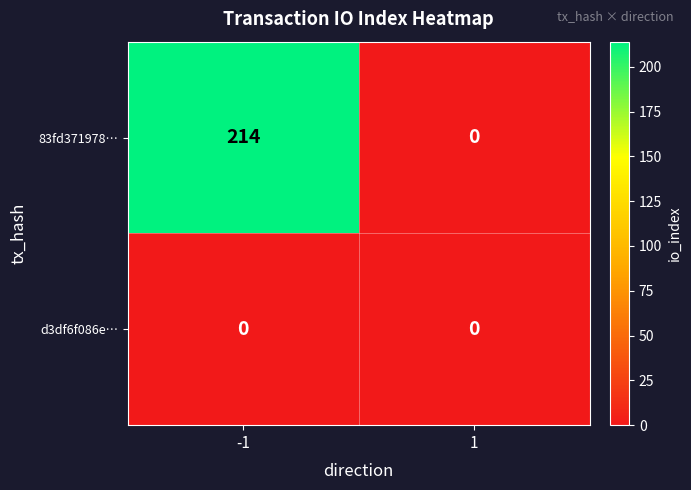

Reading right to left, what are all the values shown in this chart?

83fd371978…: 0	214
d3df6f086e…: 0	0